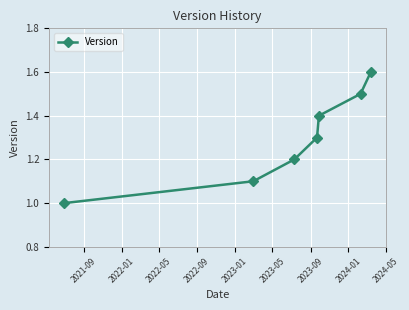

What is the difference between the maximum and minimum values?

0.6